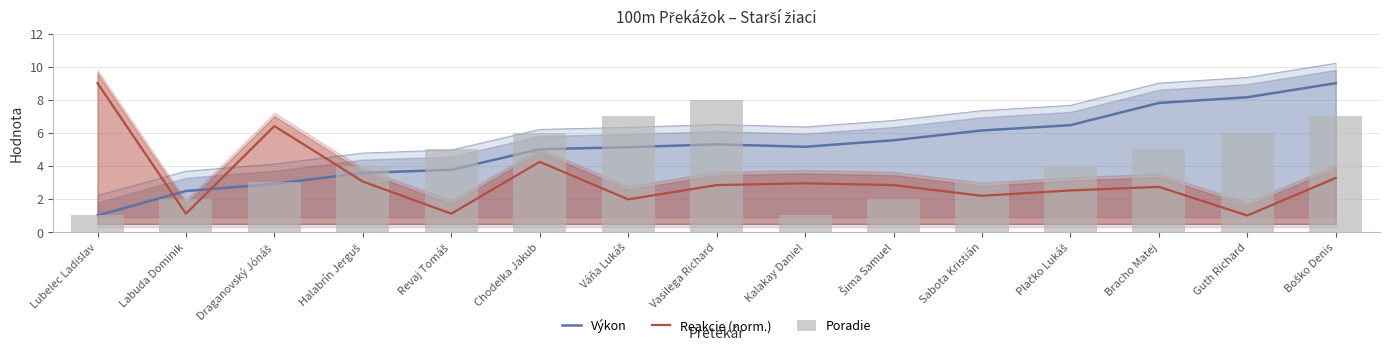

Which series has the largest total across all categories?

Výkon